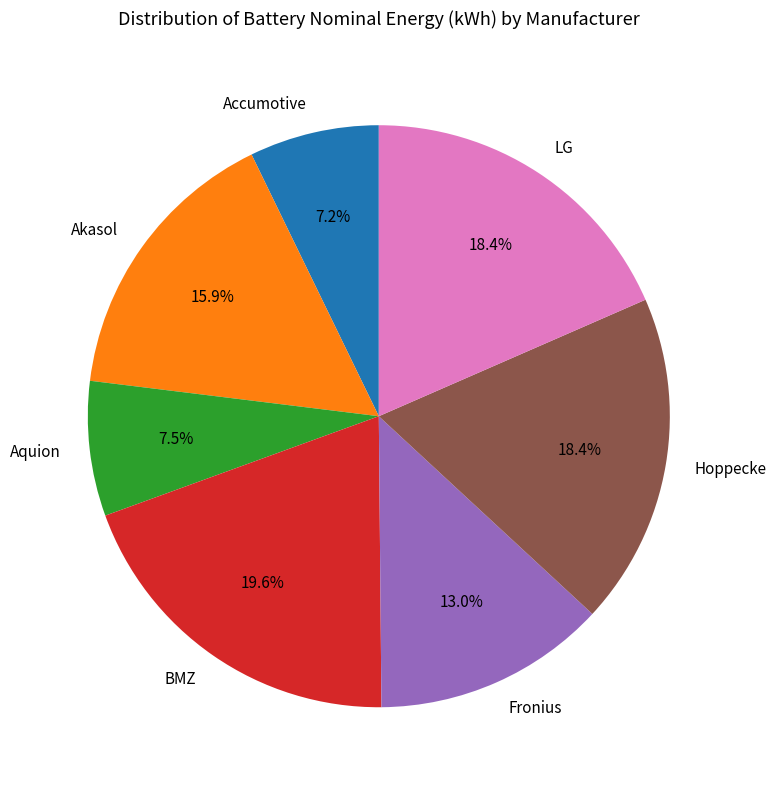

What percentage is NOT represented by LG?

81.6%